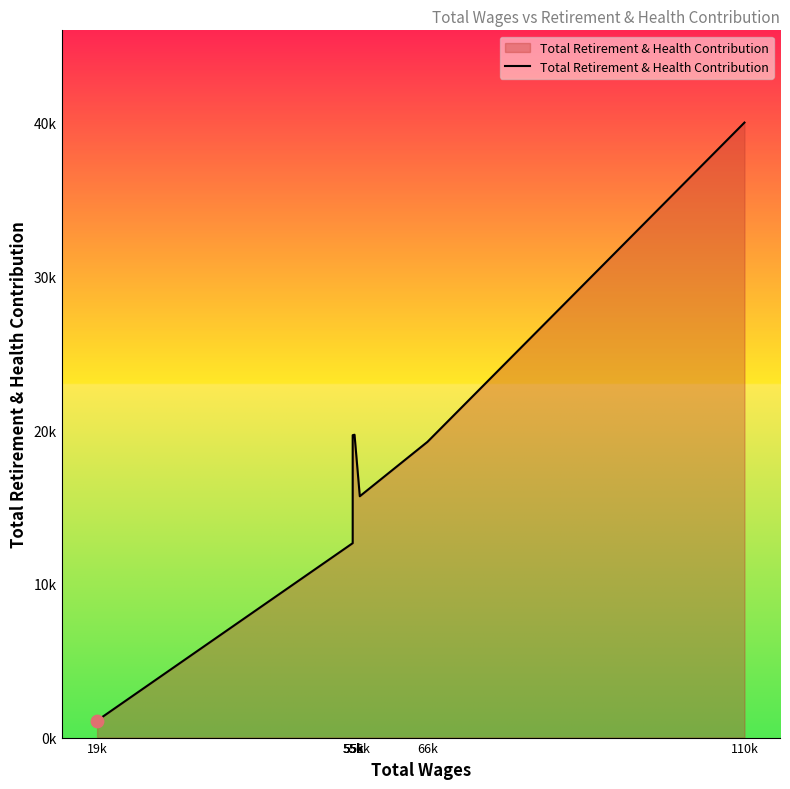

What is the change in value from 55k to 55k?

+7056